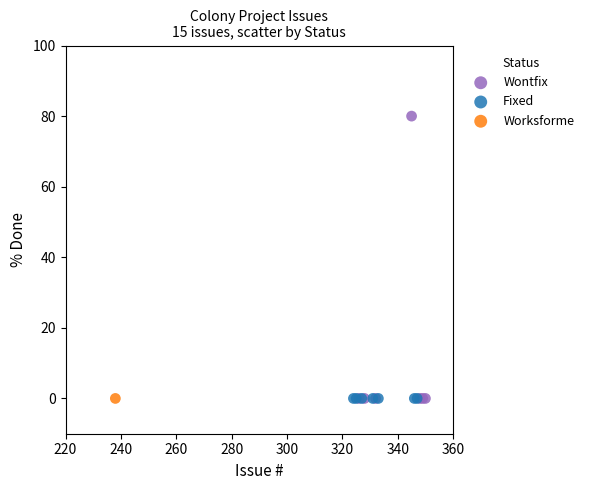

What are all the series names shown in the legend?

Wontfix, Fixed, Worksforme